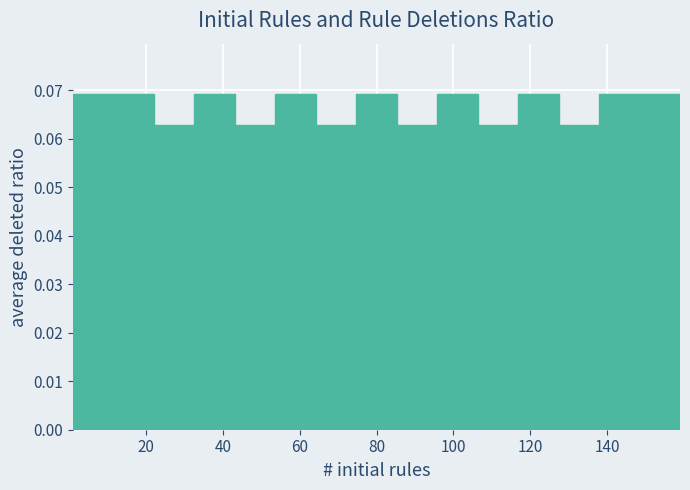

Reading left to right, transcribe this chart: for each bar, give the range it covers on the x-axis and its height. Neither the bar edges nor the heights are printed on the chart, so give them approximately, as read against the axes.

2 to 12: 0.069
12 to 22: 0.069
22 to 32: 0.063
32 to 44: 0.069
44 to 54: 0.063
54 to 64: 0.069
64 to 74: 0.063
74 to 86: 0.069
86 to 96: 0.063
96 to 106: 0.069
106 to 116: 0.063
116 to 128: 0.069
128 to 138: 0.063
138 to 148: 0.069
148 to 160: 0.069